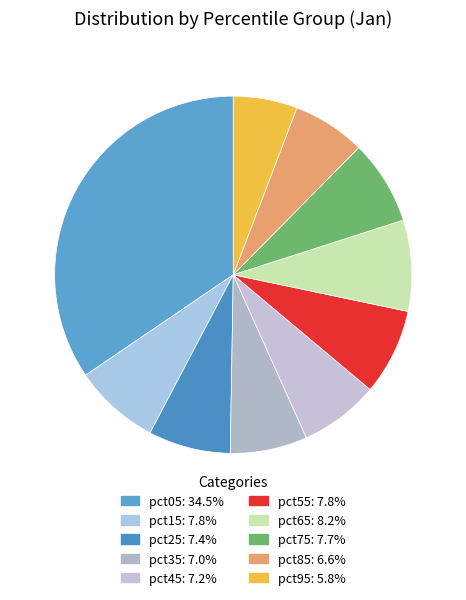

To the nearest percent, what percentage of the pie is pct85?

7%